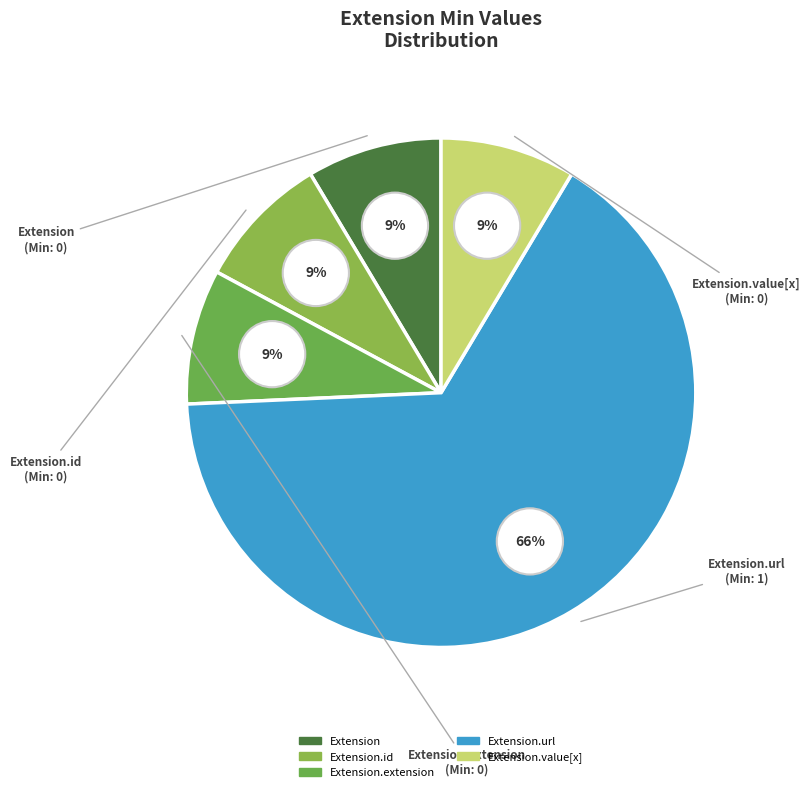

The Extension.value[x] slice represents 1% of the pie. True or false?

False